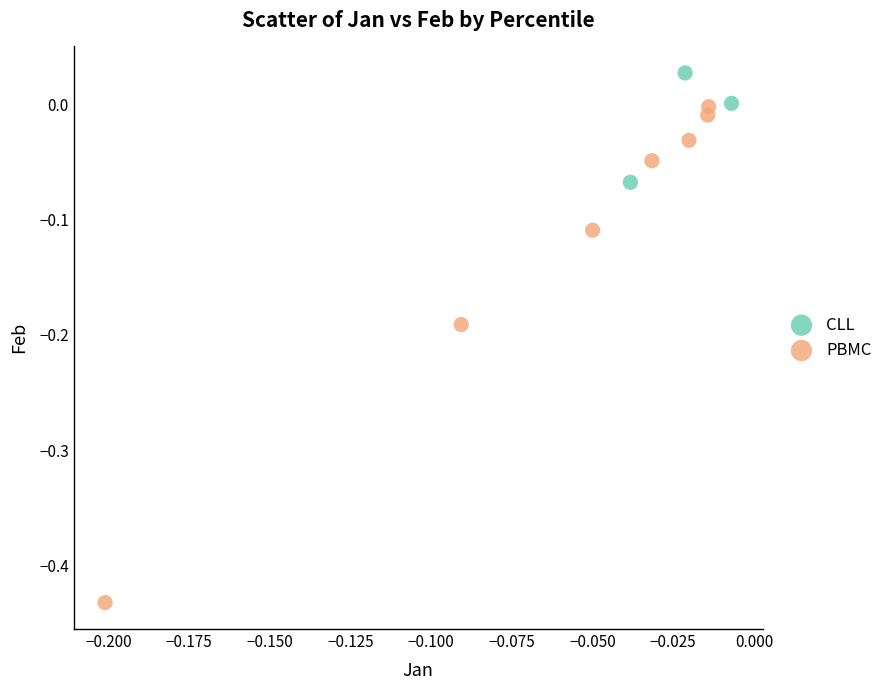

Which series contains the lowest Y value?

PBMC